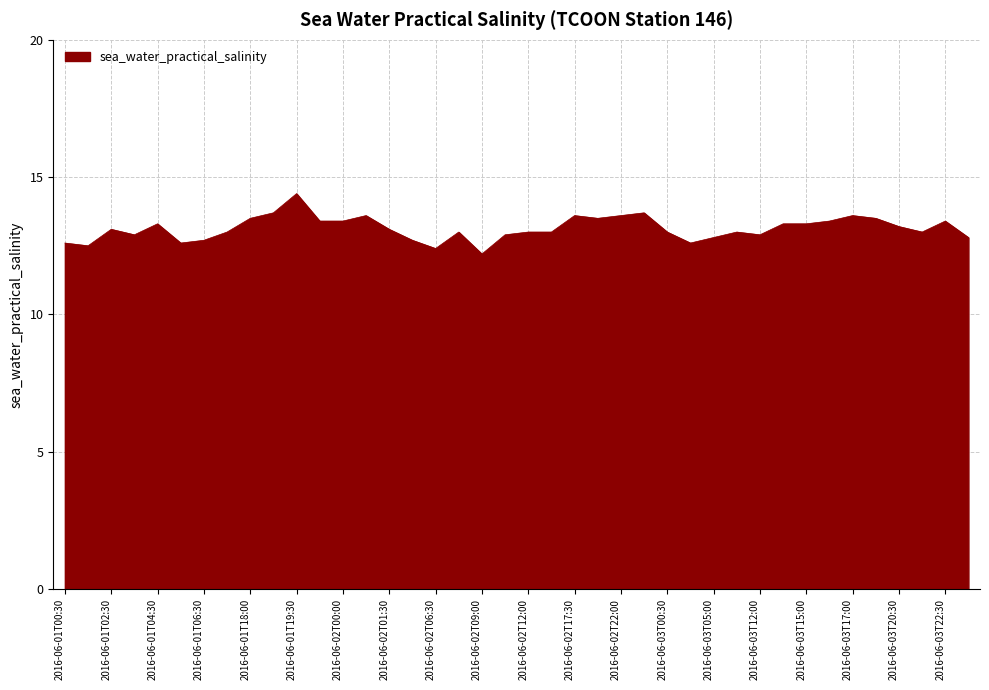

What is the maximum value shown in the chart?

14.4